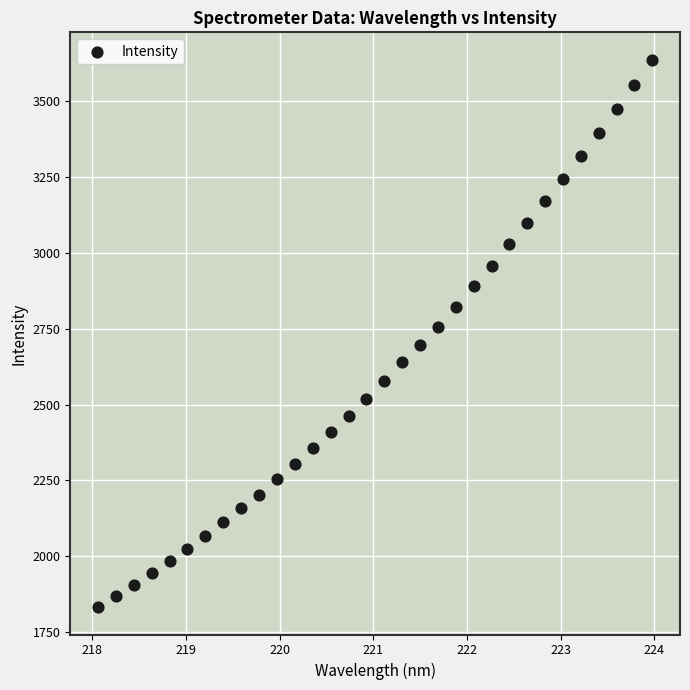

What is the range of X values (max minus min)?

5.9